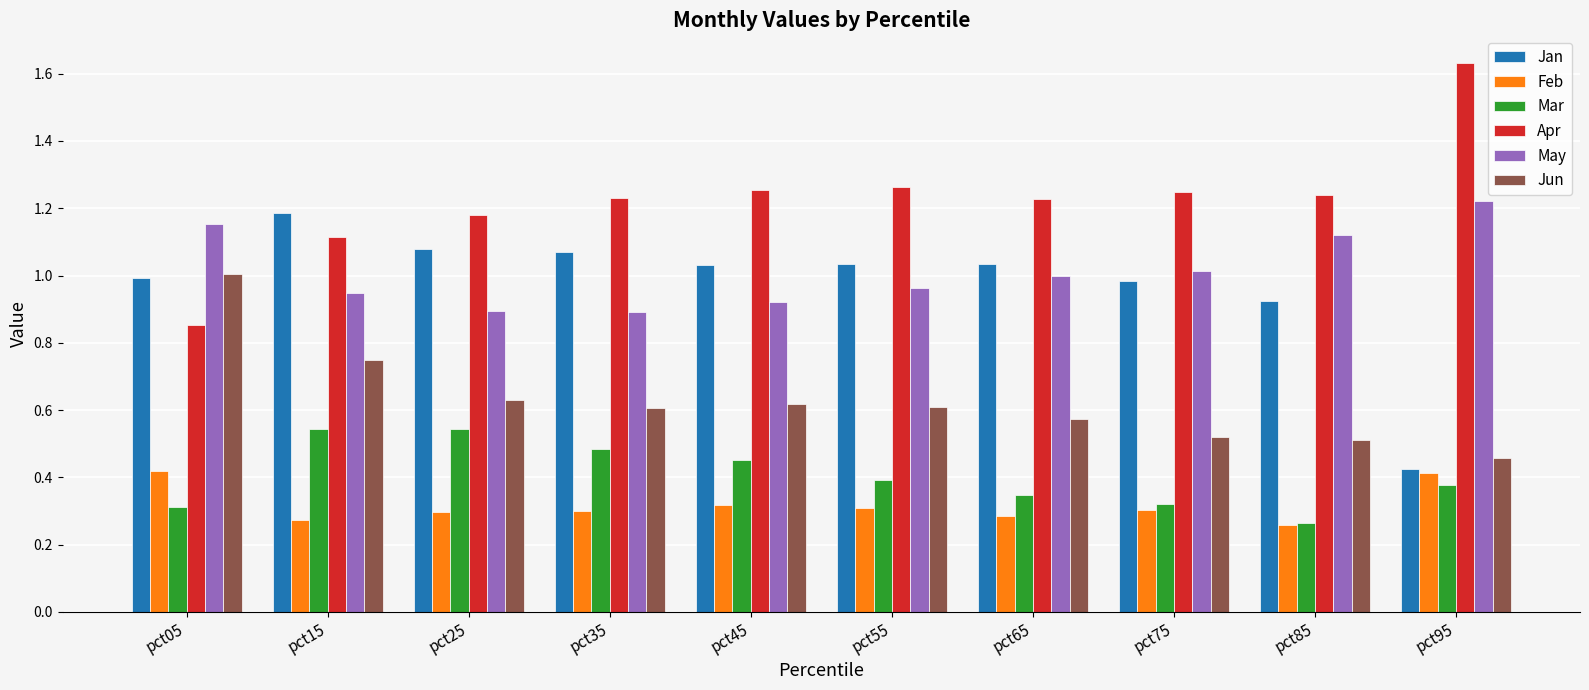

True or false: Apr has a value of 1.2 at pct65.

True